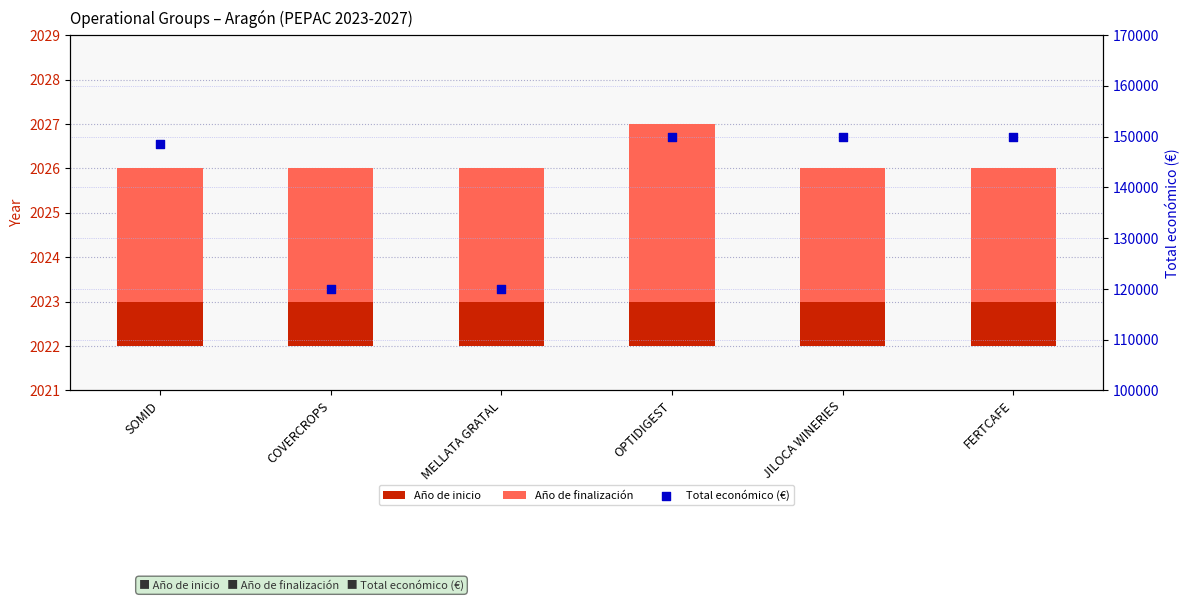

Which series has the widest spread of Y values?

Total económico (€)